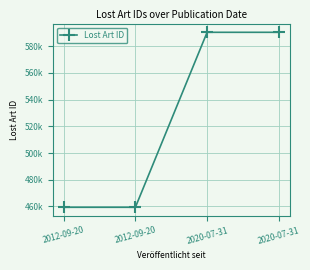

Where is the data nearest to the value 524896?

2020-07-31